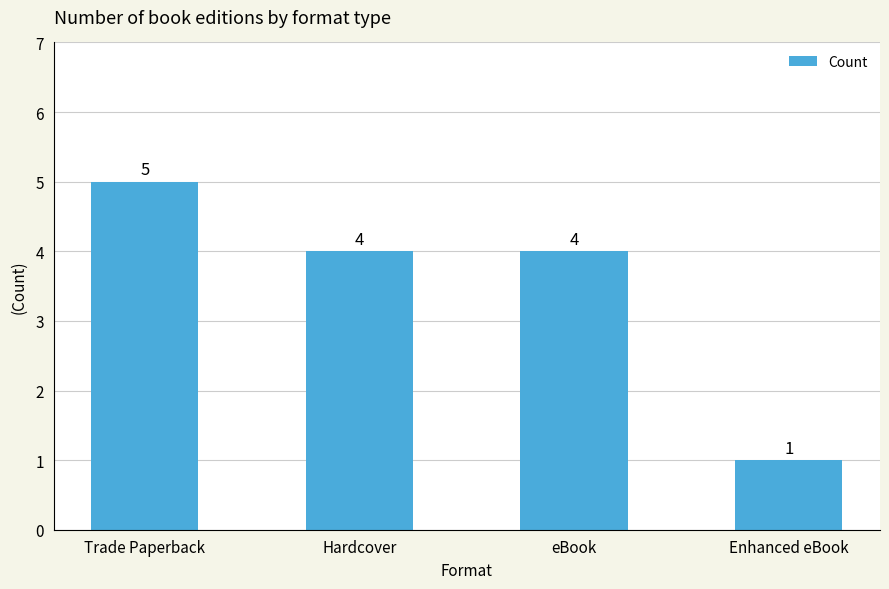

What is the sum of the values at Trade Paperback and Hardcover?

9